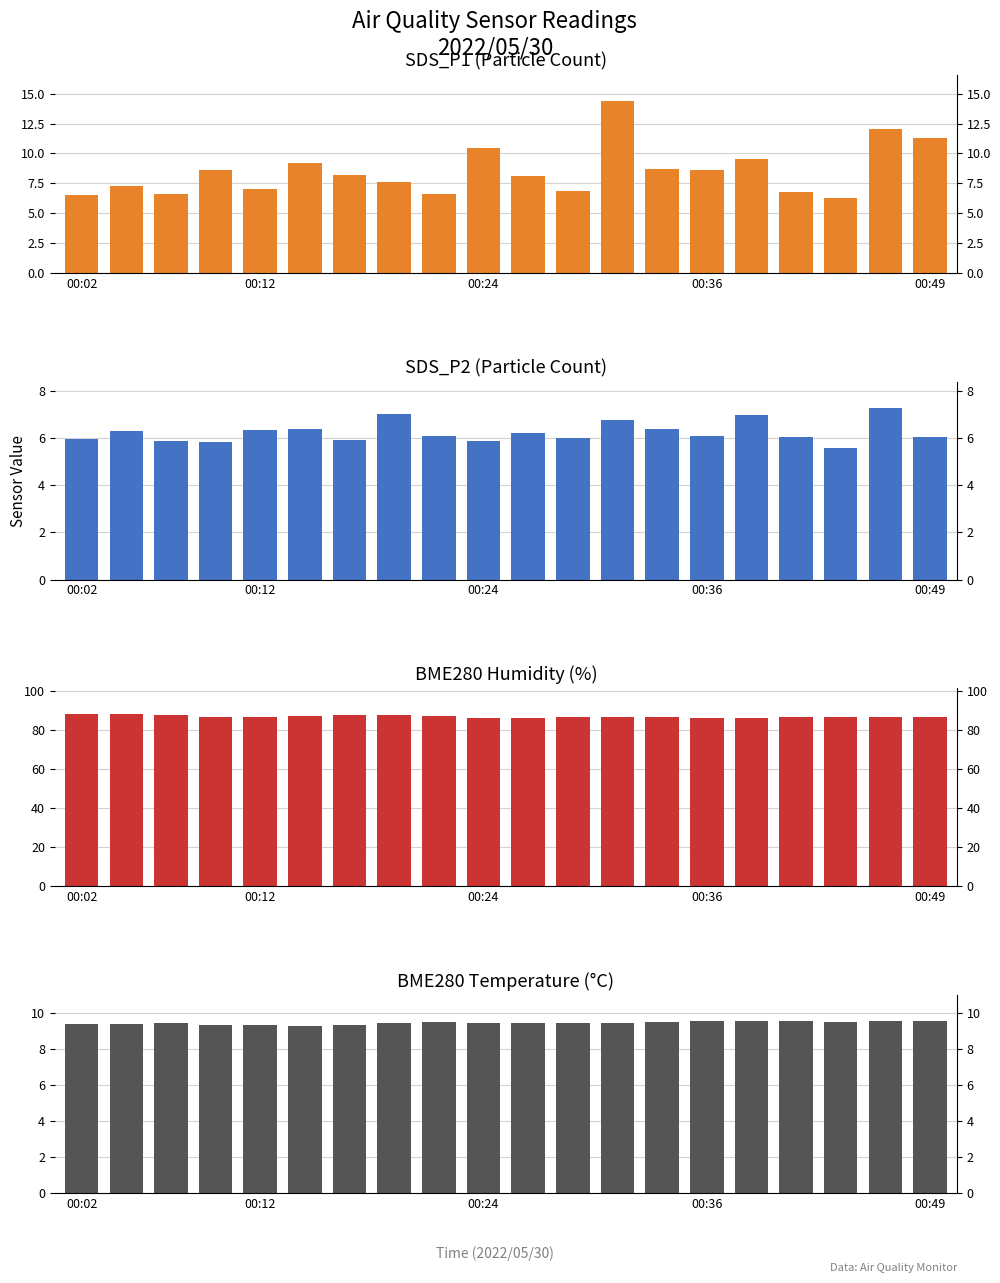

At 00:02, list the series in order from smallest to largest.

SDS_P2, SDS_P1, BME280_temperature, BME280_humidity